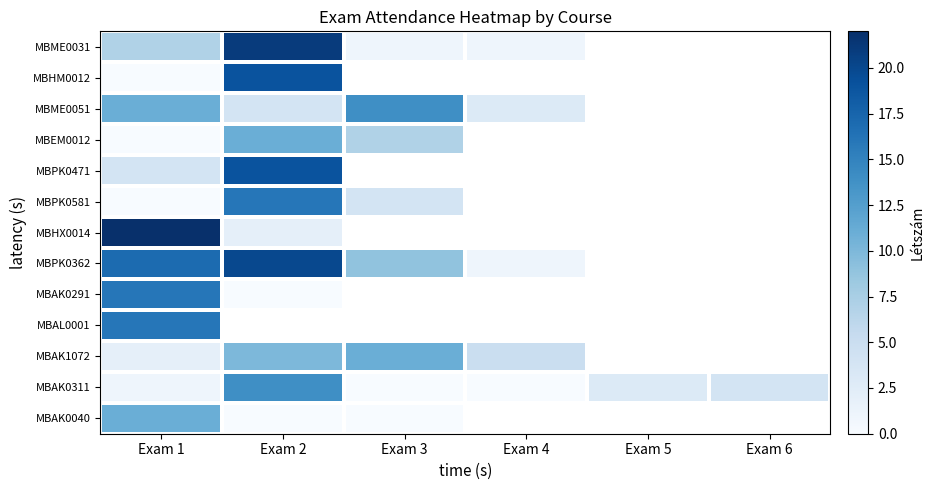

Which series has the largest range (max minus min)?

MBHX0014